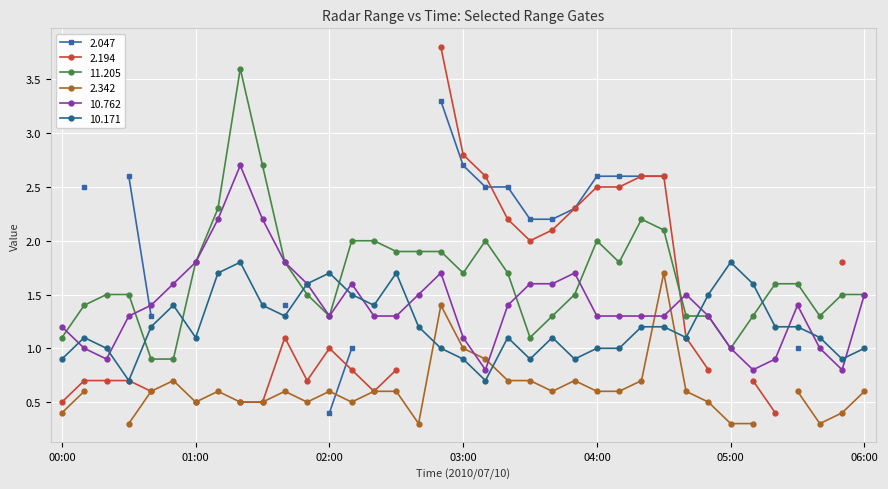

What is the maximum value for 10.762?

2.7